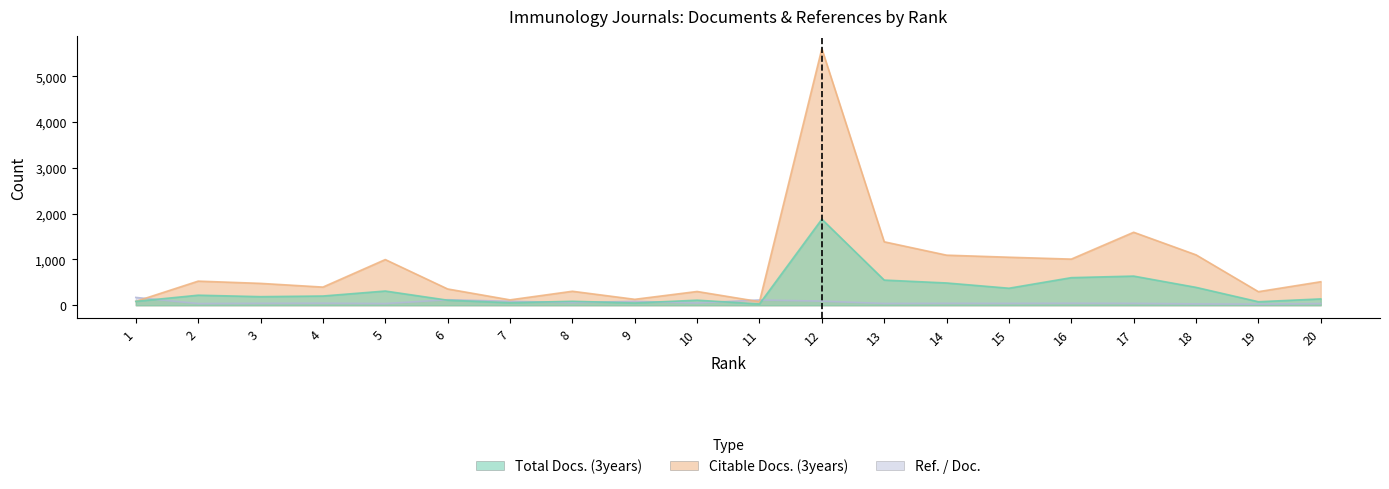

How many data points in Ref. / Doc. are less than 43?

10